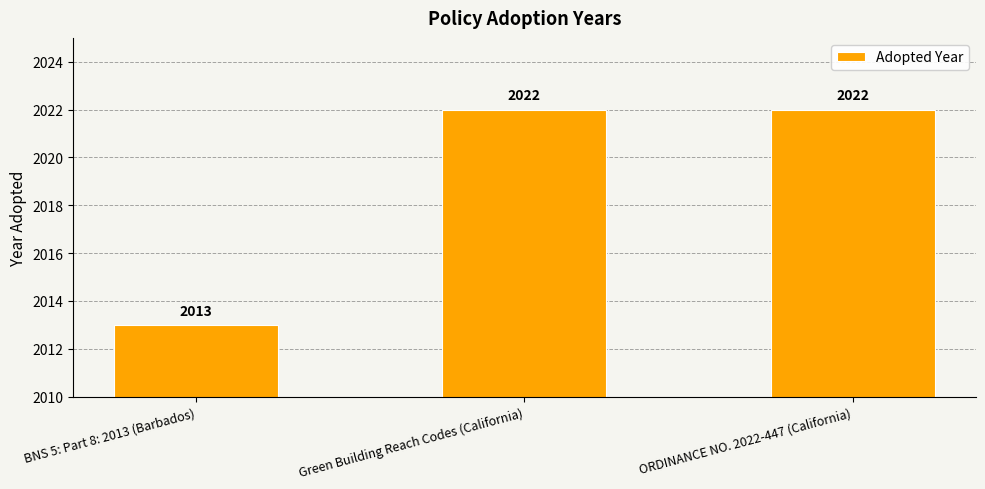

Read the value at ORDINANCE NO. 2022-447 (California).

2022